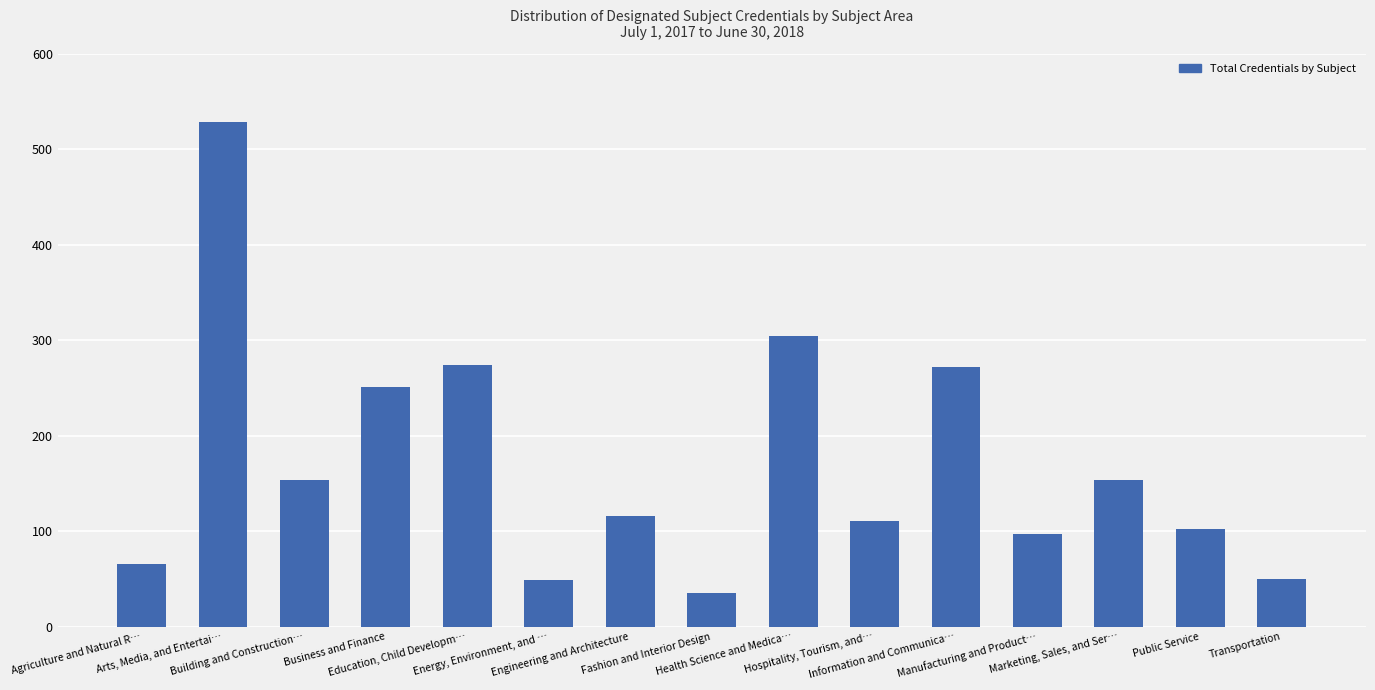

What is the smallest value displayed?

35